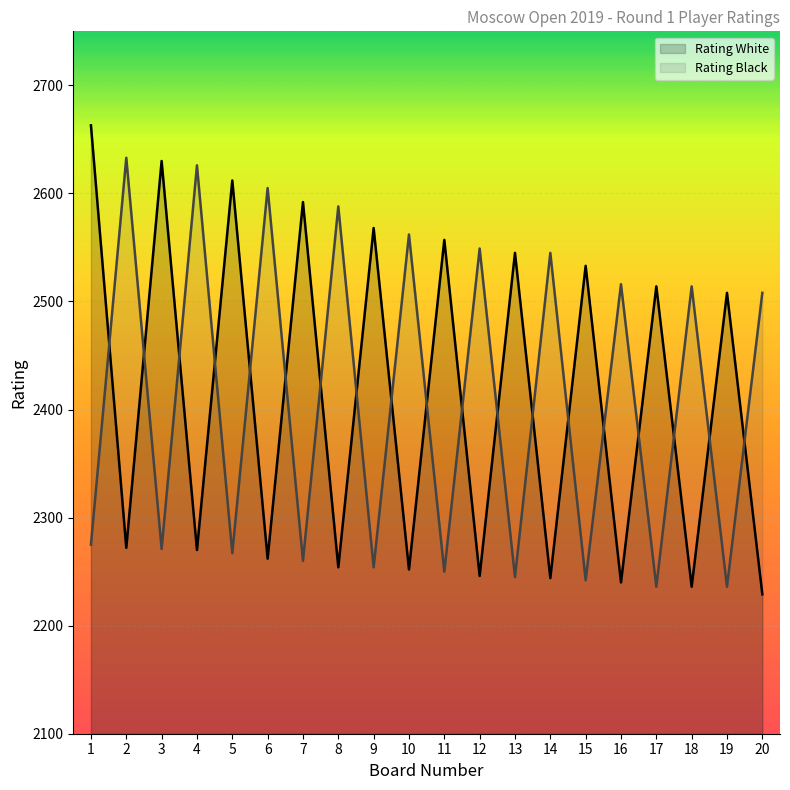

Is the value of Rating White at 12 greater than the value of Rating Black at 8?

No